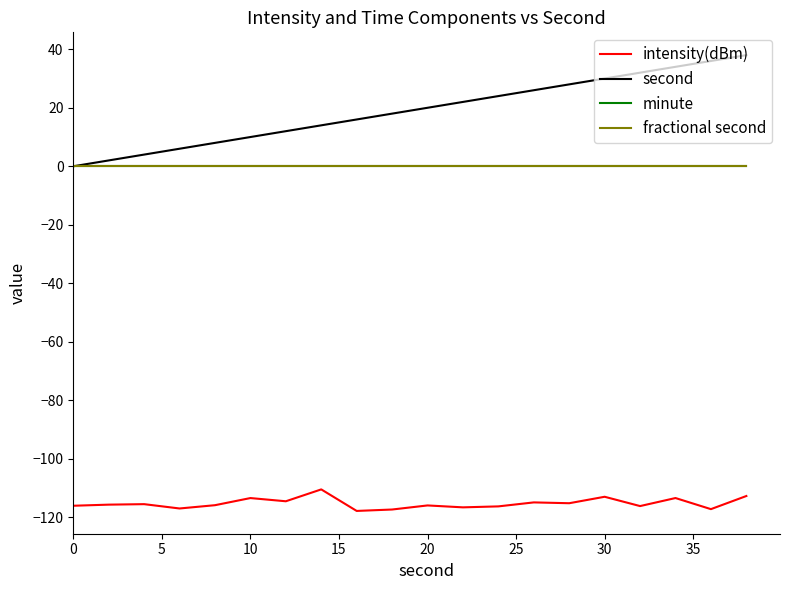

Does the chart display data point markers on the line(s)?

No